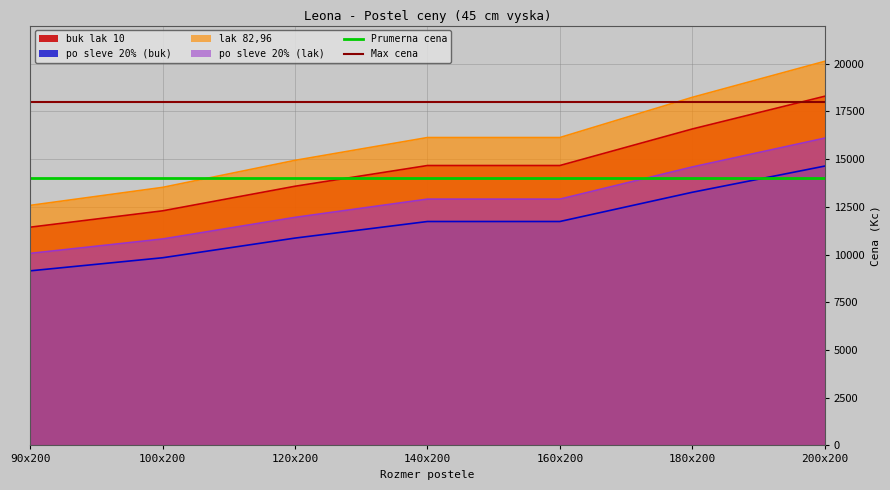

Is the value of buk lak 10 at 90x200 greater than the value of po sleve 20% (lak) at 140x200?

No